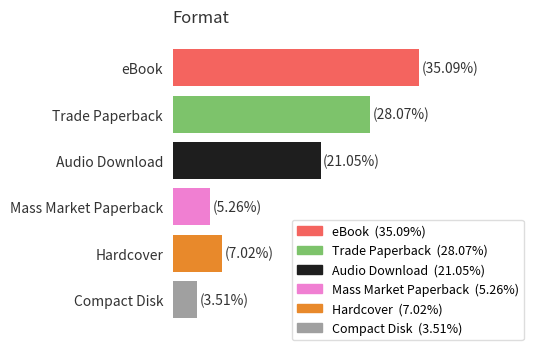

What is the difference between the maximum and minimum values?

18